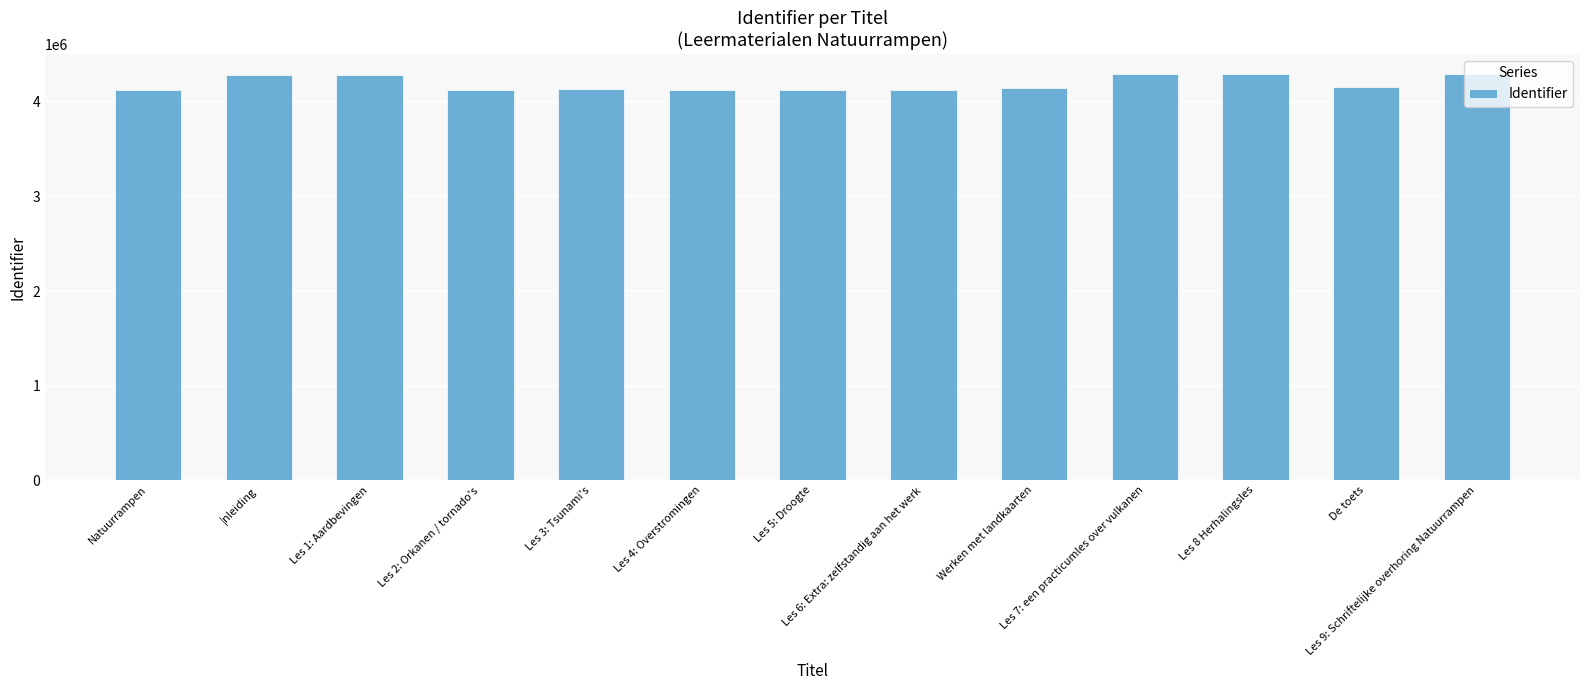

What position from the right is Les 1: Aardbevingen?

11